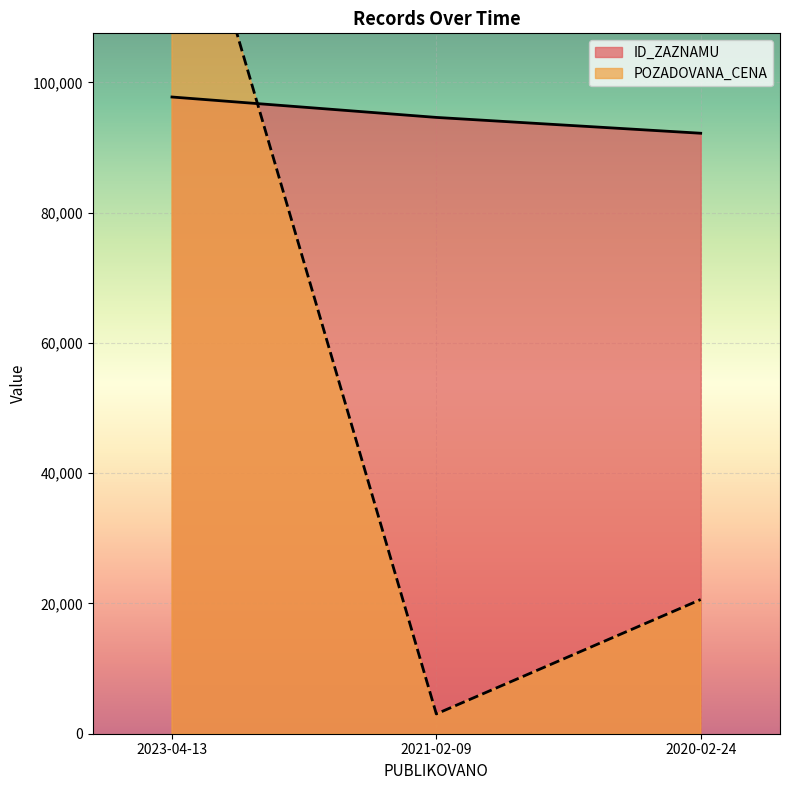

Count the number of data series in this chart.

2